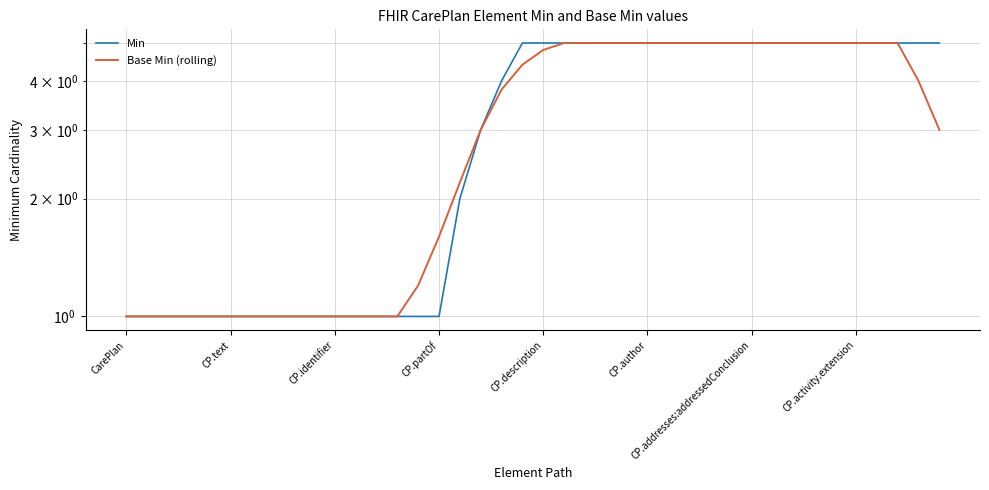

List the series in order of their peak value, highest first.

Min, Base Min (rolling)